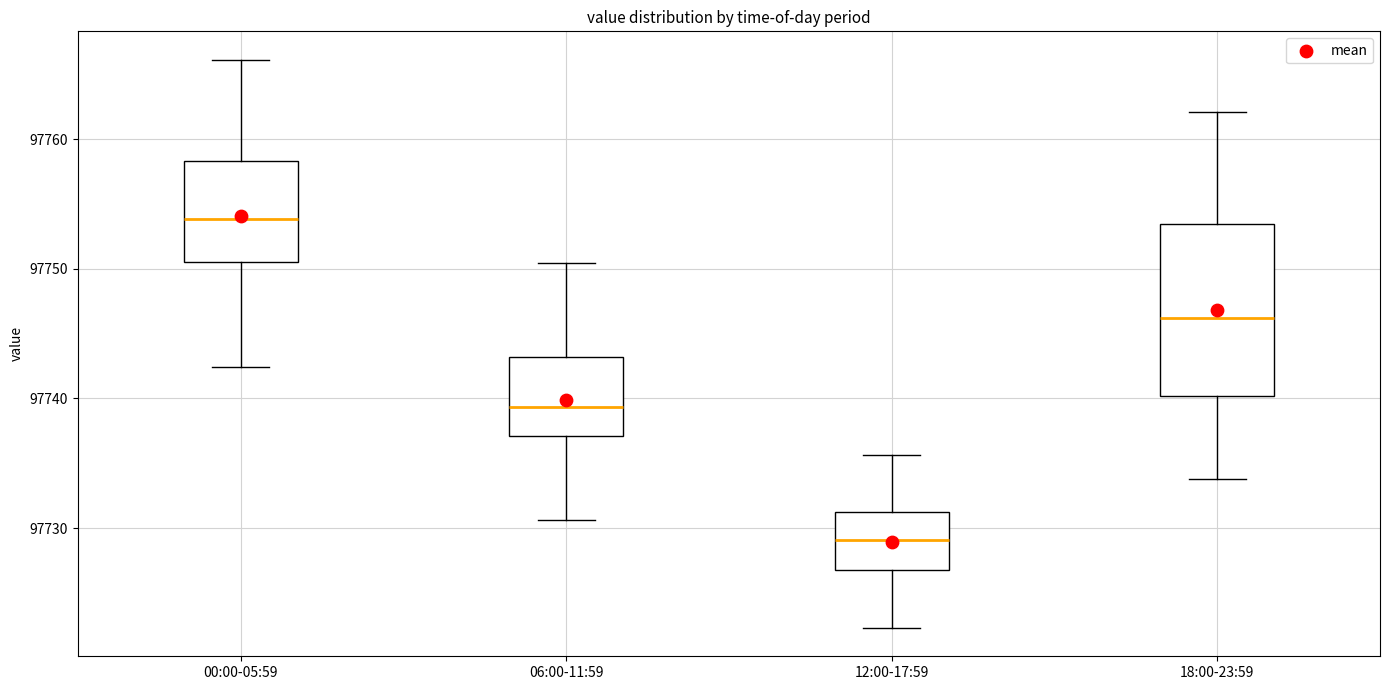

Which box's median line is the lowest?

12:00-17:59